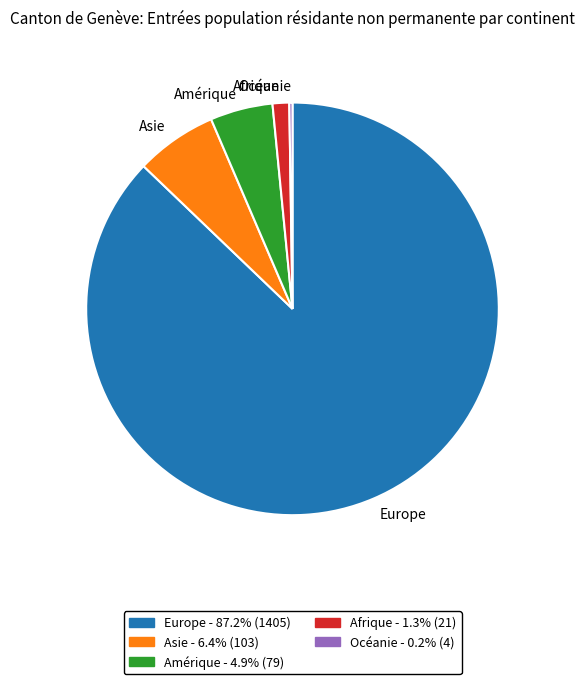

Between Asie and Amérique, which is larger?

Asie